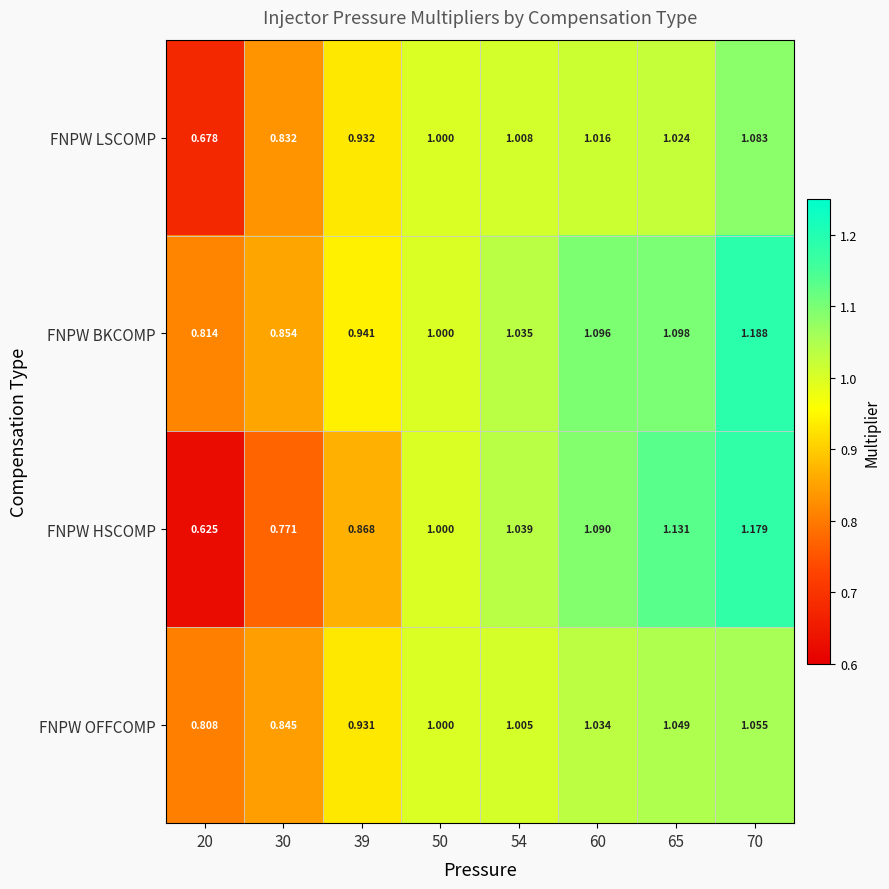

What is the total value across all series at 50?

4.0